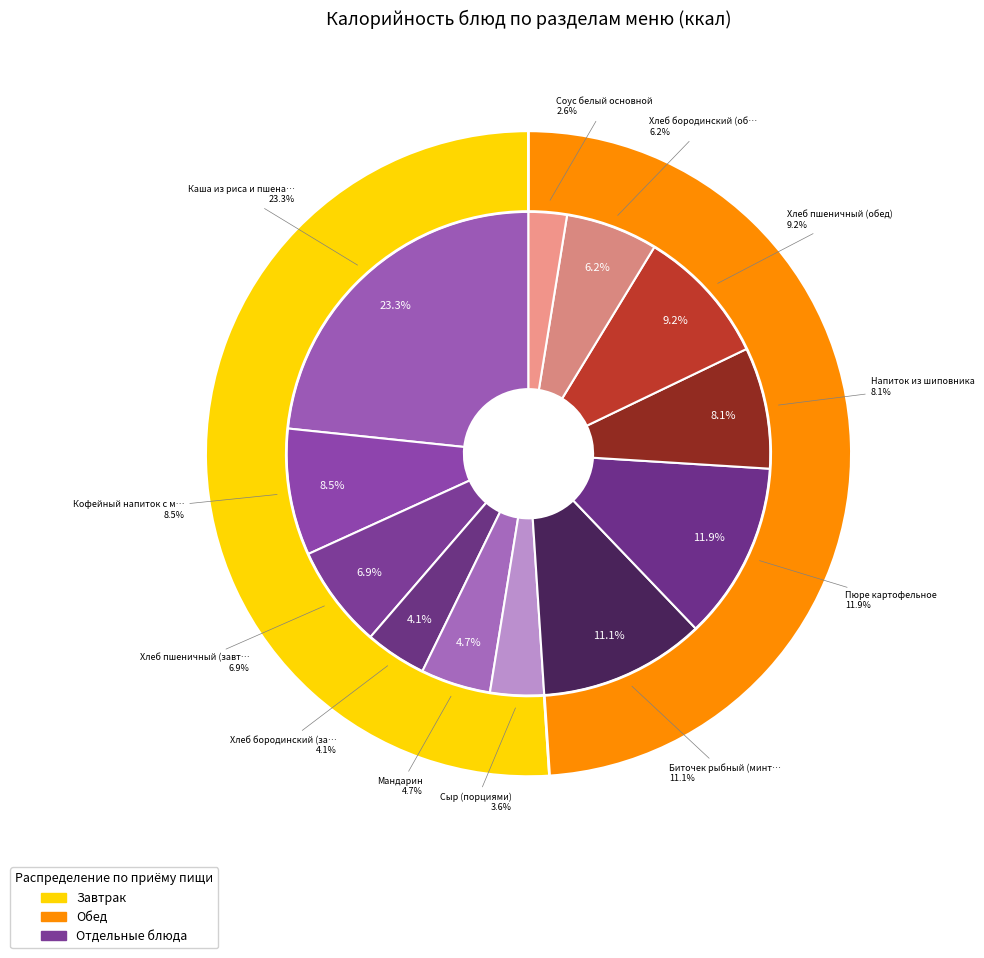

Rank the categories by value from highest to lowest.

Каша из риса и пшена молочная вязкая, Пюре картофельное, Биточек рыбный (минтай), Хлеб пшеничный (обед), Кофейный напиток с молоком, Напиток из шиповника, Хлеб пшеничный (завтрак), Хлеб бородинский (обед), Мандарин, Хлеб бородинский (завтрак), Сыр (порциями), Соус белый основной